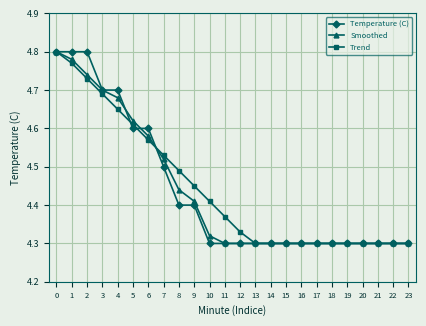

Which series has the largest total across all categories?

Trend